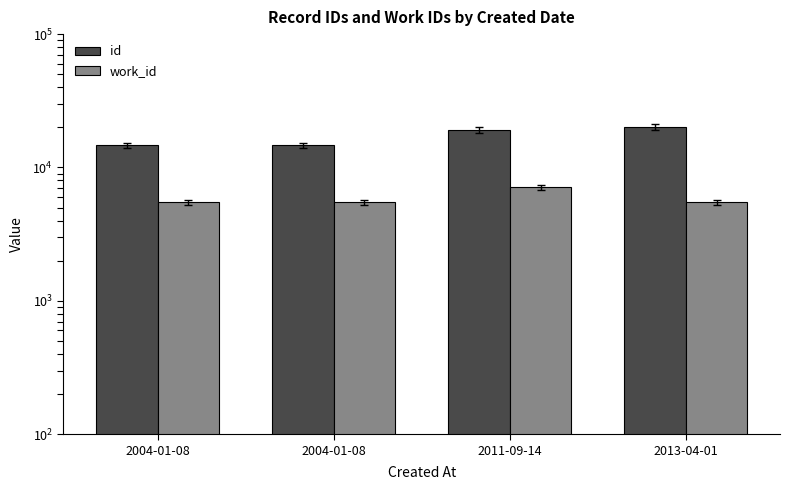

True or false: work_id has a value of 5471 at 2013-04-01.

True